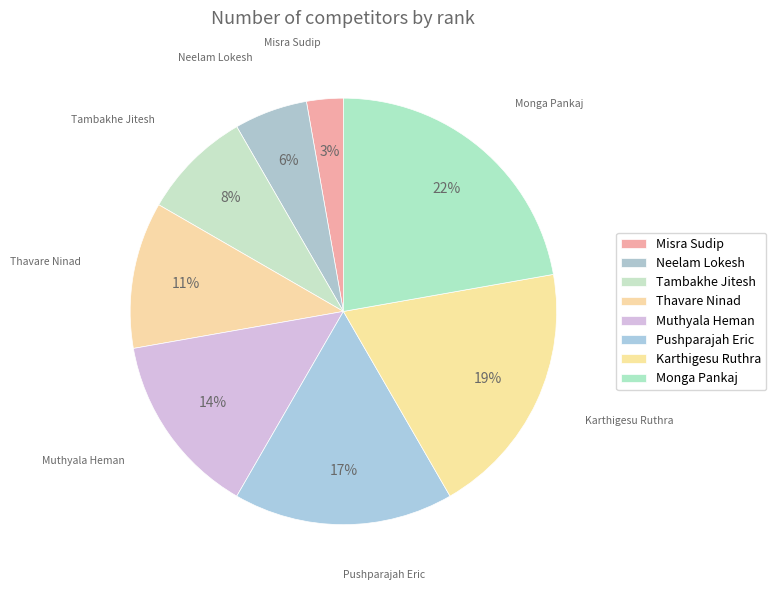

To the nearest percent, what is the average slice percentage?

12%